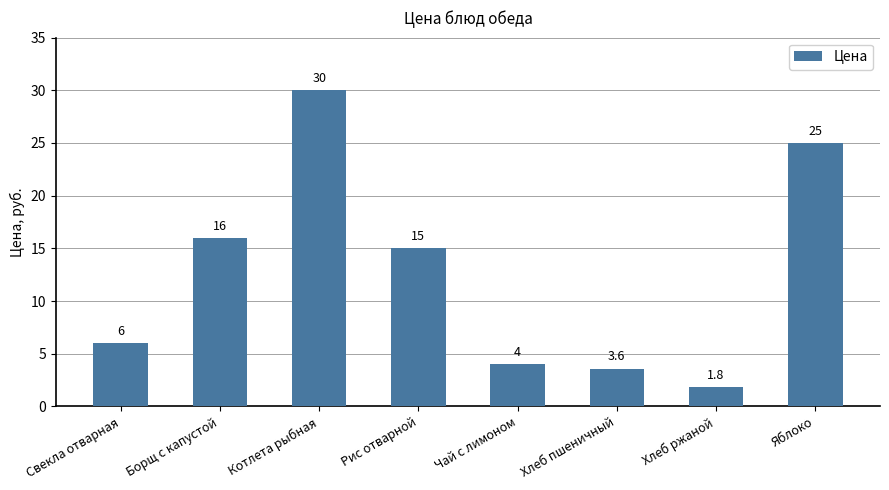

What is the label of the 6th bar from the left?

Хлеб пшеничный